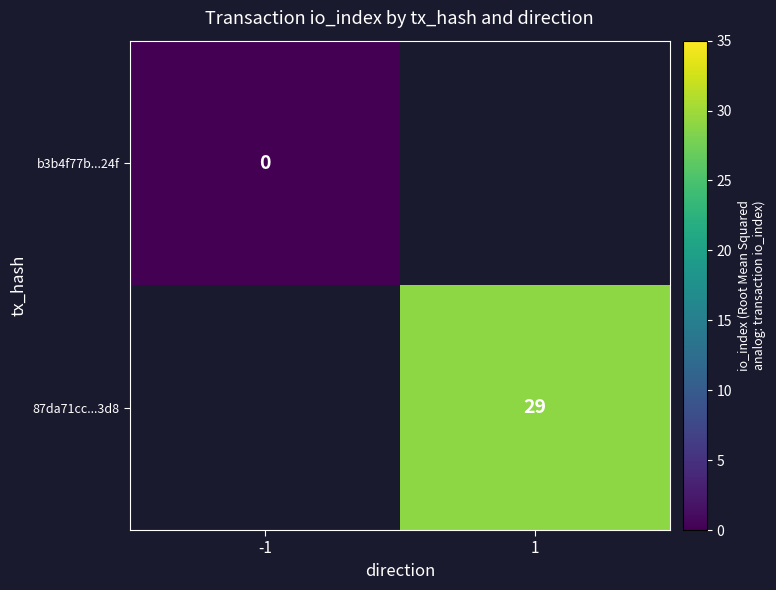

At how many categories does at least one series exceed 23?

1